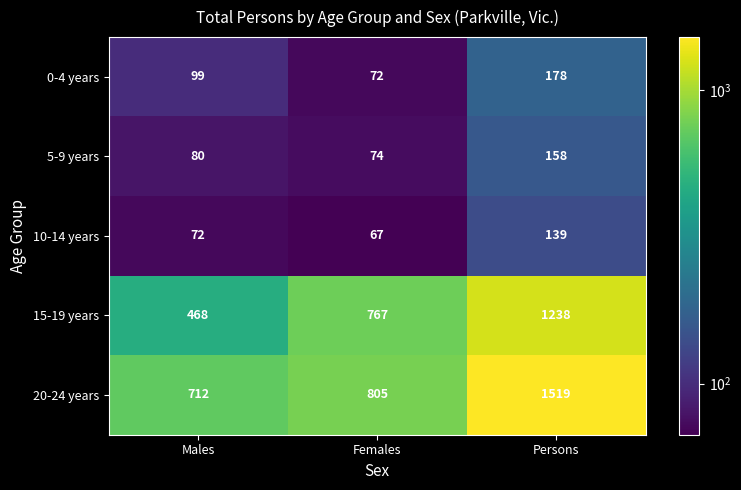

The value of 10-14 years at Females is 46. True or false?

False